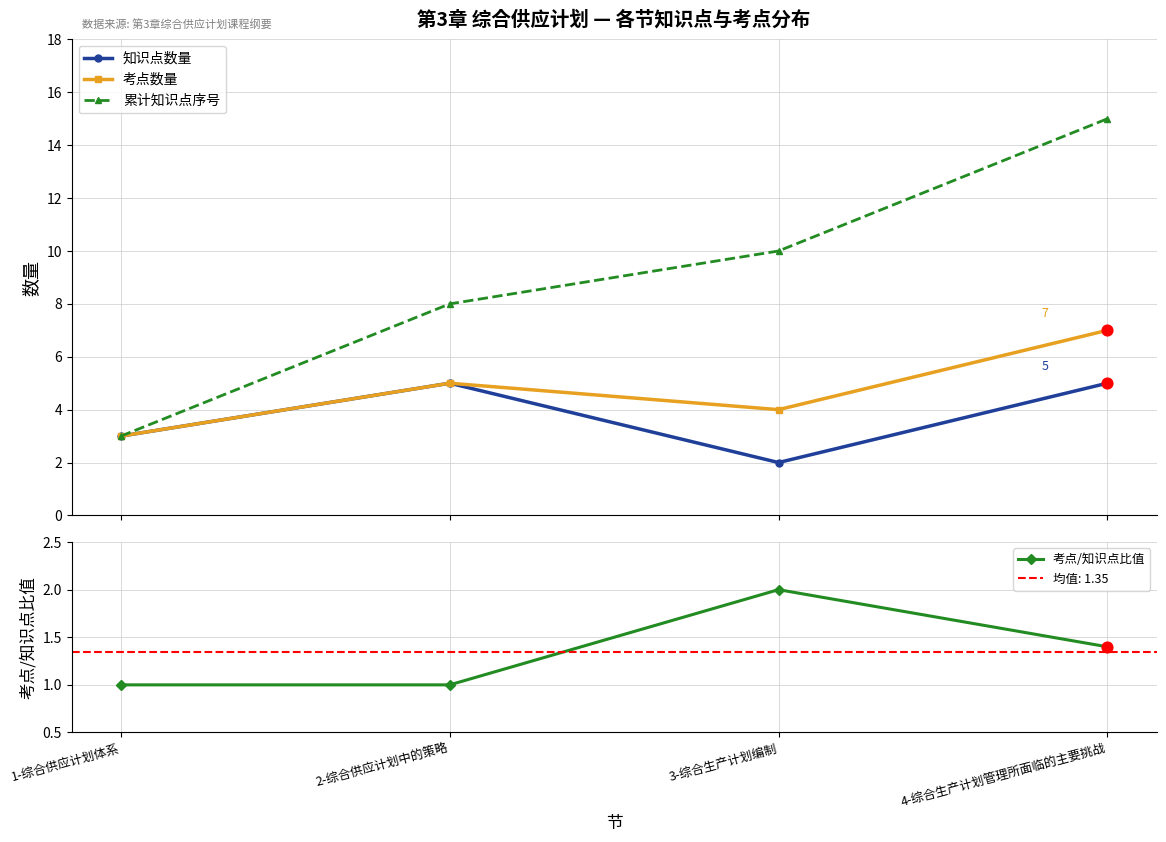

At how many categories does at least one series exceed 1?

4